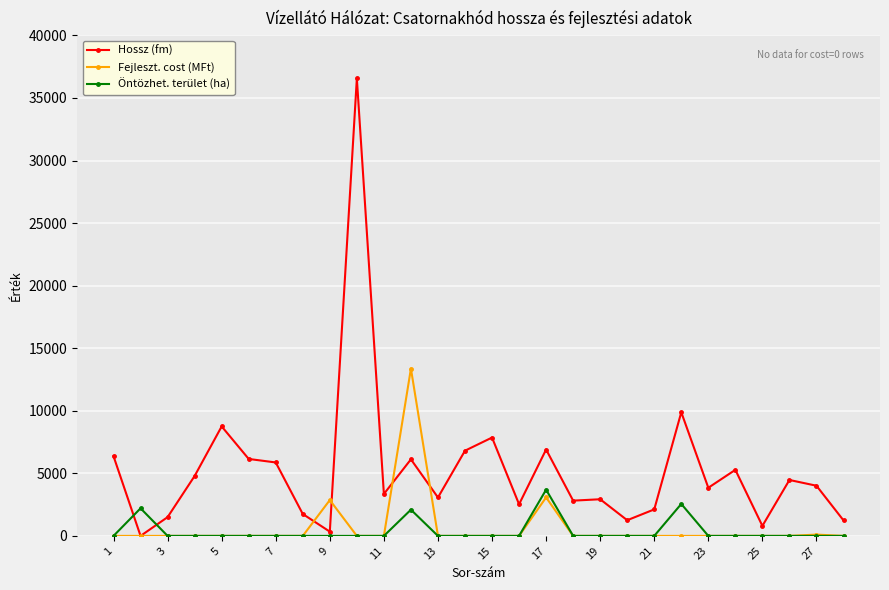

What are all the series names shown in the legend?

Hossz (fm), Fejleszt. cost (MFt), Öntözhet. terület (ha)